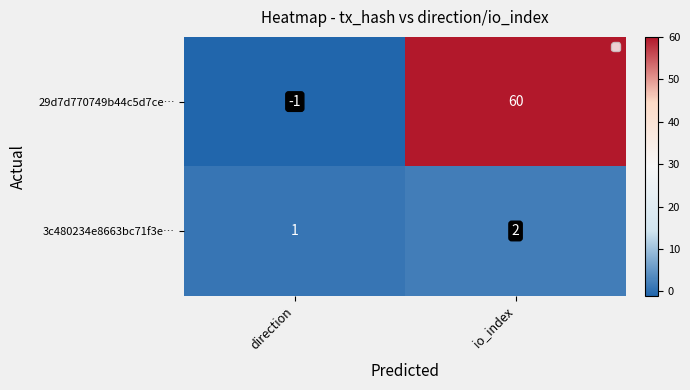

Which category has the highest value in the 3c480234e8663bc71f3e… series?

io_index